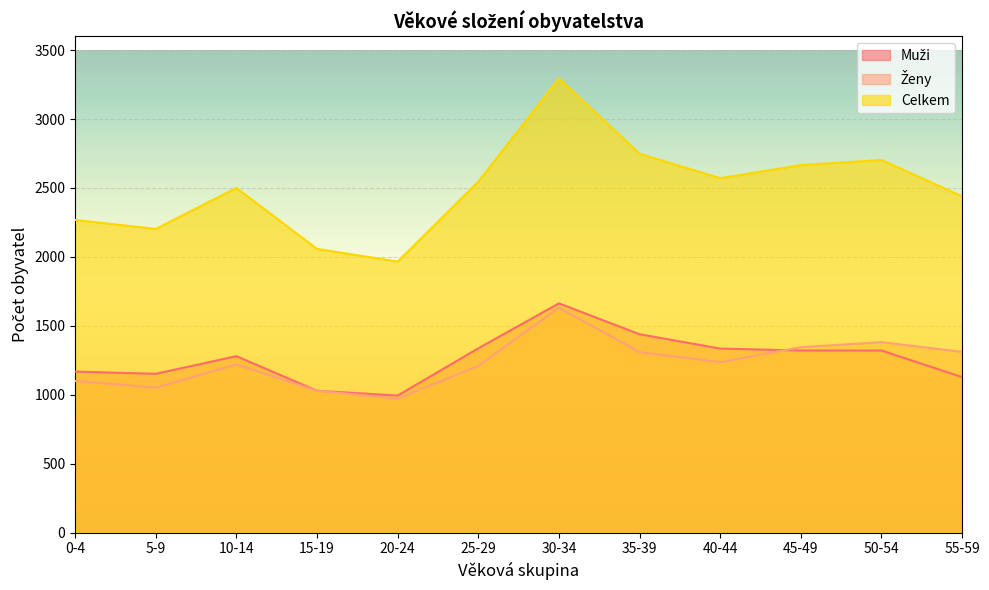

Reading left to right, extract all data points from this chart.

Muži: 0-4=1168	5-9=1152	10-14=1280	15-19=1029	20-24=994	25-29=1337	30-34=1663	35-39=1439	40-44=1335	45-49=1321	50-54=1321	55-59=1128
Ženy: 0-4=1100	5-9=1051	10-14=1220	15-19=1029	20-24=972	25-29=1209	30-34=1632	35-39=1309	40-44=1236	45-49=1345	50-54=1382	55-59=1311
Celkem: 0-4=2268	5-9=2203	10-14=2500	15-19=2058	20-24=1966	25-29=2546	30-34=3295	35-39=2748	40-44=2571	45-49=2666	50-54=2703	55-59=2439